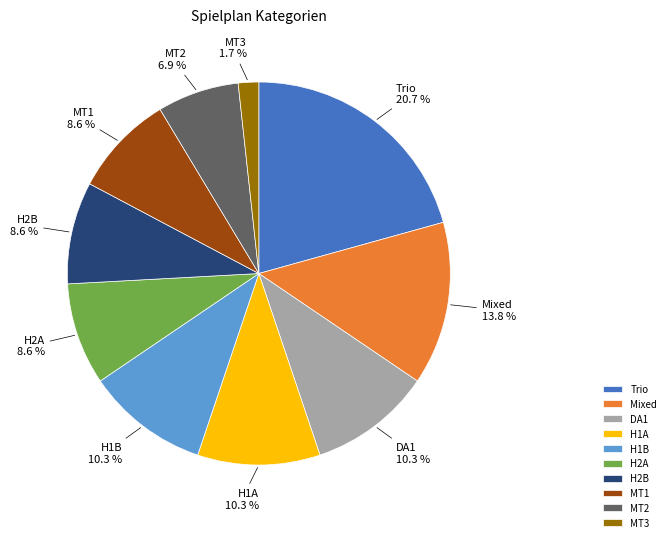

Which has a higher value, H1A or Trio?

Trio